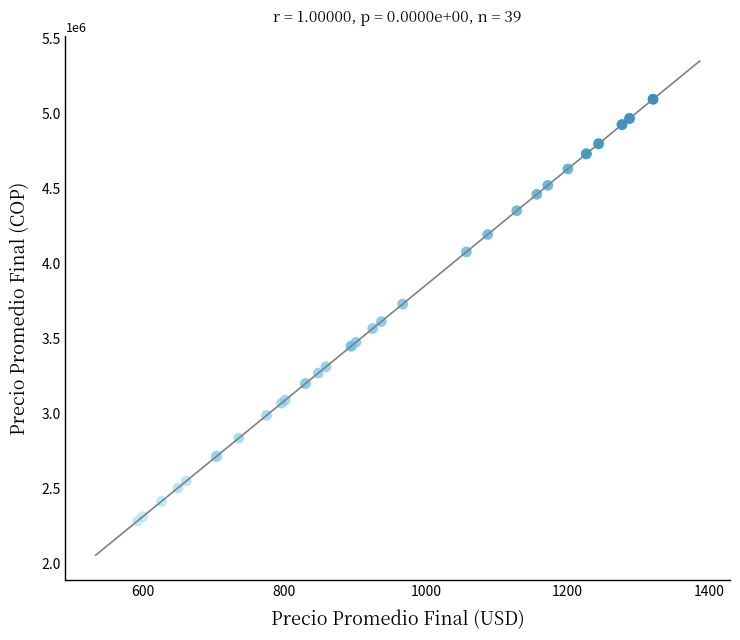

What Y value in the scatter plot is closest to 3689052?

3729056.2